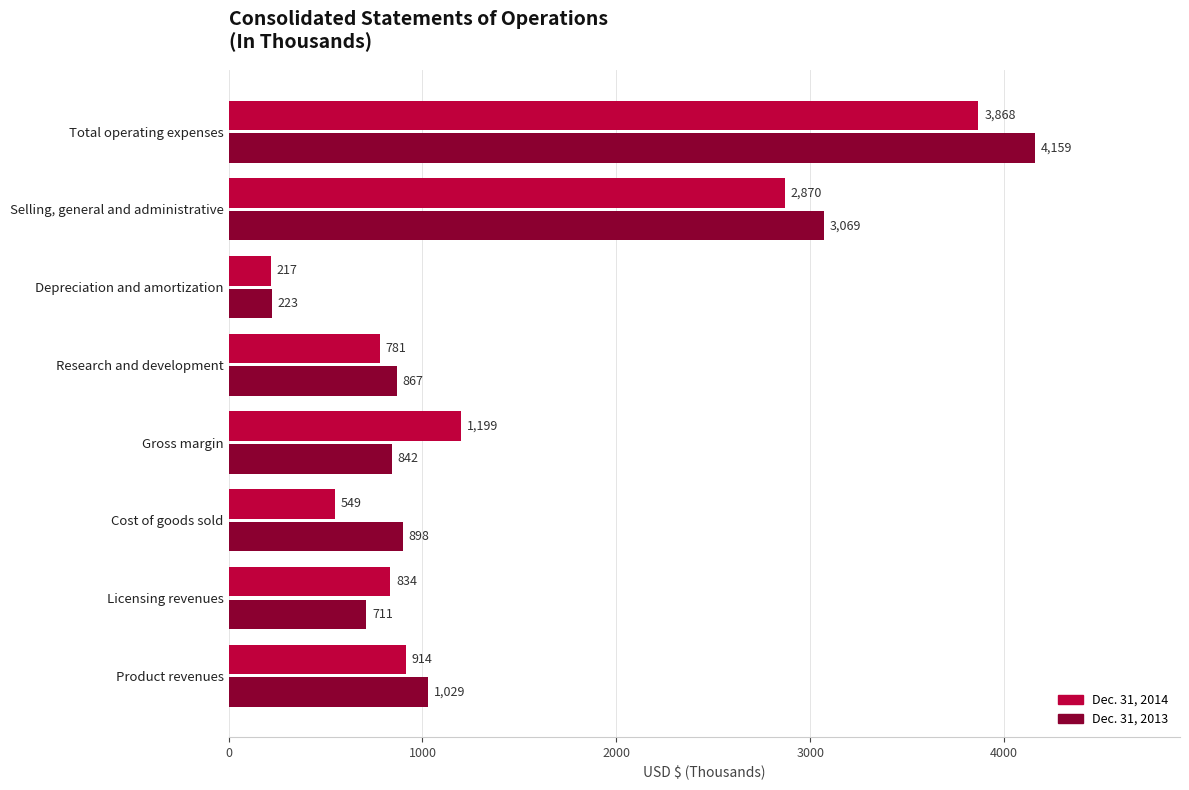

True or false: Dec. 31, 2013 has a value of 5226 at Selling, general and administrative.

False